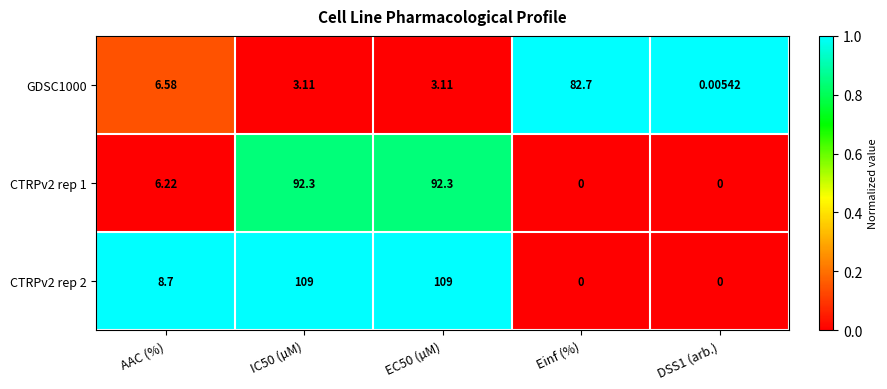

At which label does CTRPv2 rep 2 first exceed 8?

AAC (%)